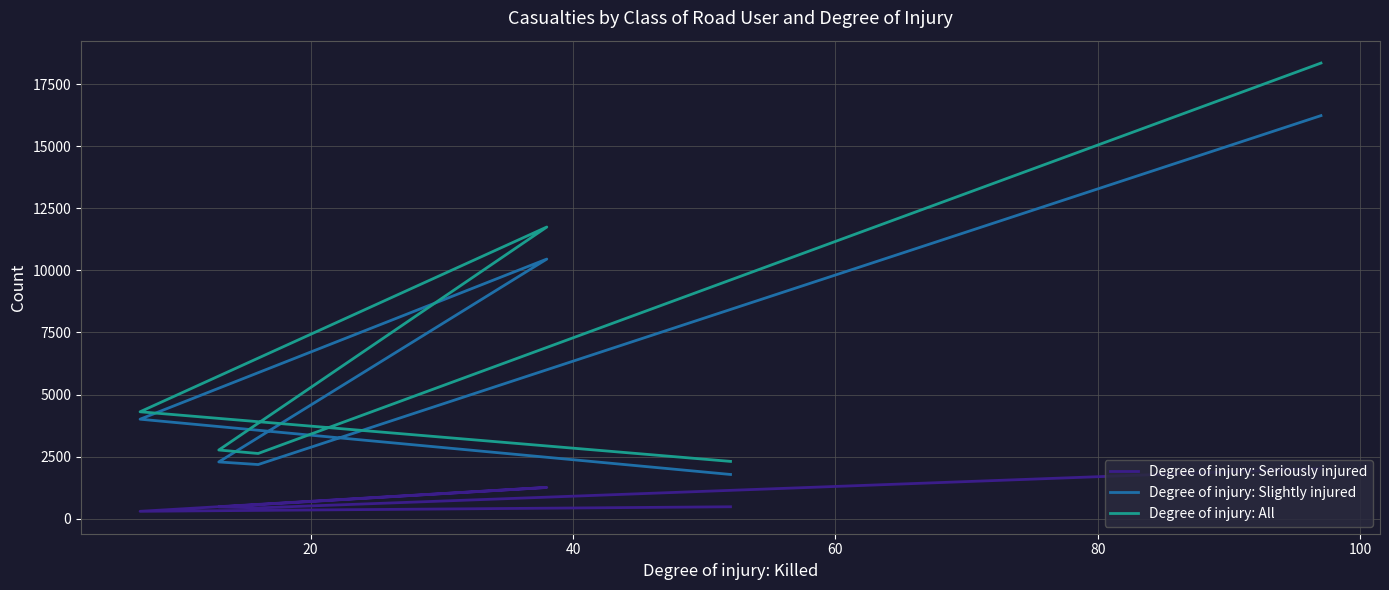

True or false: Degree of injury: Seriously injured and Degree of injury: All intersect in this chart.

False